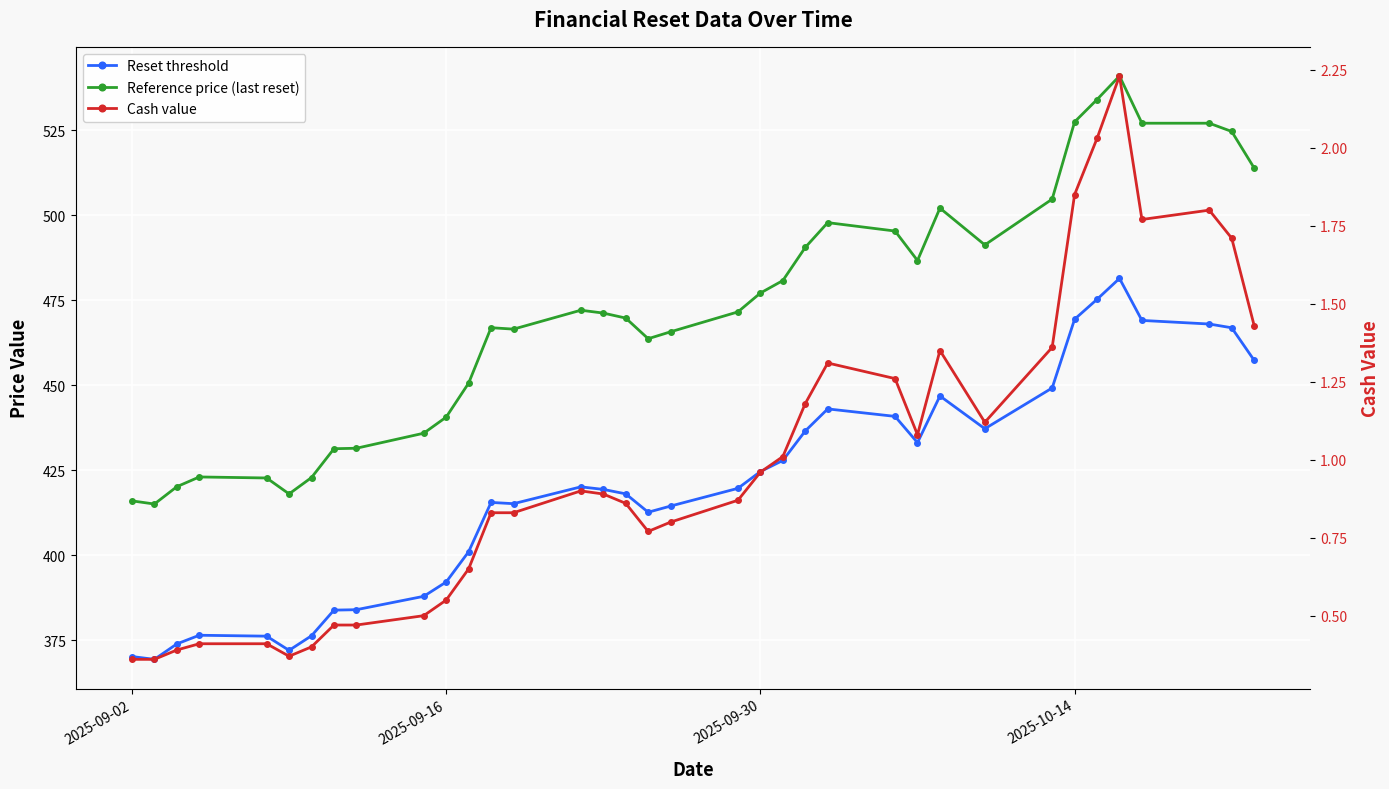

True or false: Reset threshold and Cash value cross at least once.

False